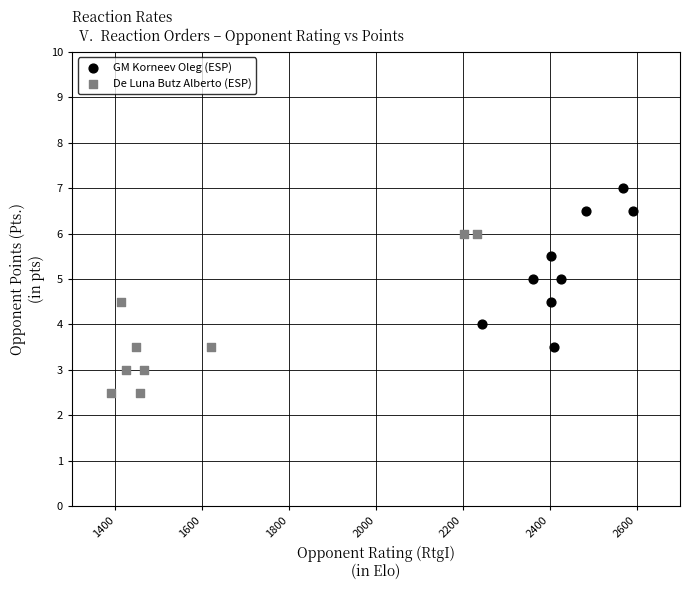

Which series contains the highest Y value?

GM Korneev Oleg (ESP)